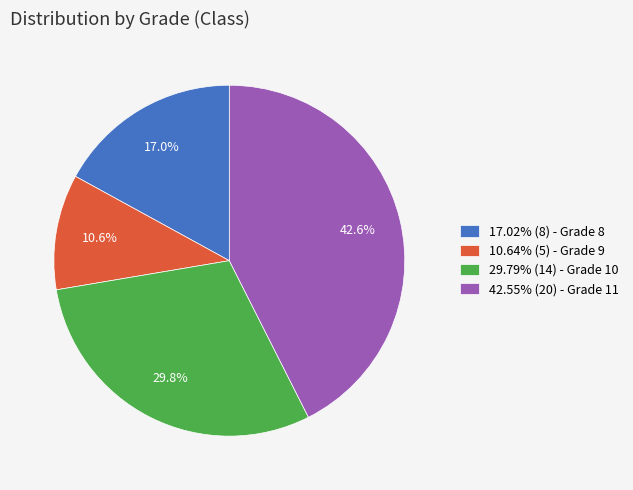

Approximately how many times larger is the value at 17.02% (8) - Grade 8 compared to 42.55% (20) - Grade 11?

0.4